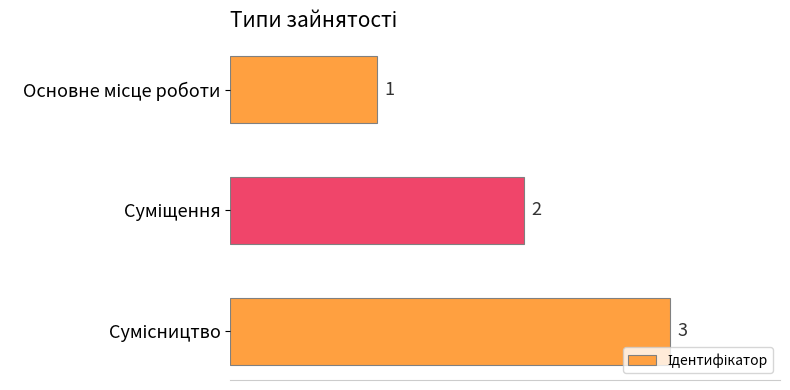

What is the value of the 2nd bar from the top?

2